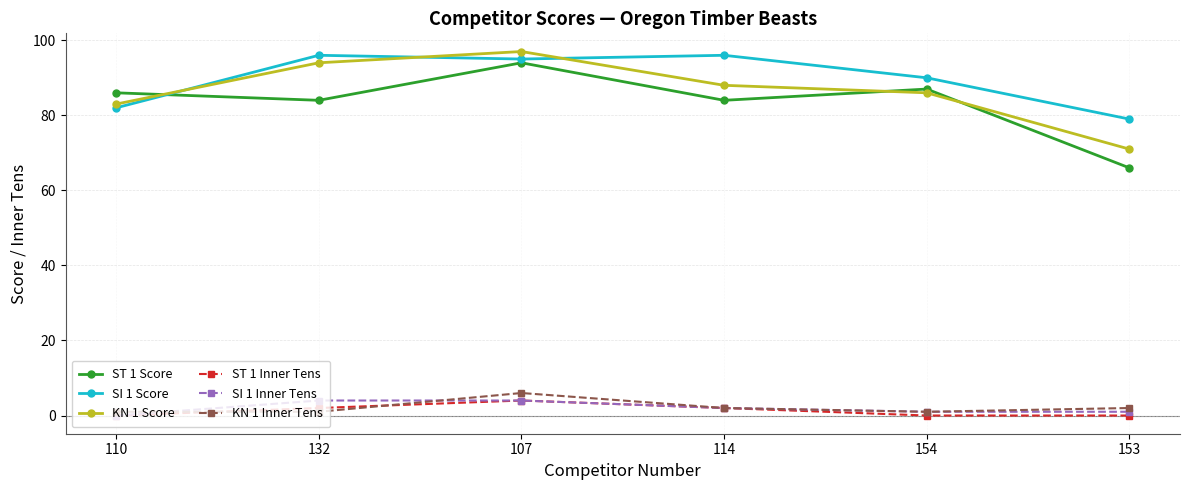

What position from the right is 153?

1